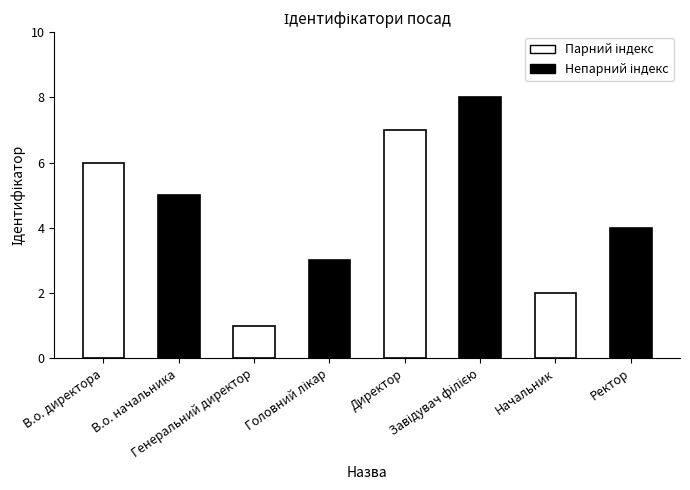

Between Начальник and В.о. директора, which is larger?

В.о. директора